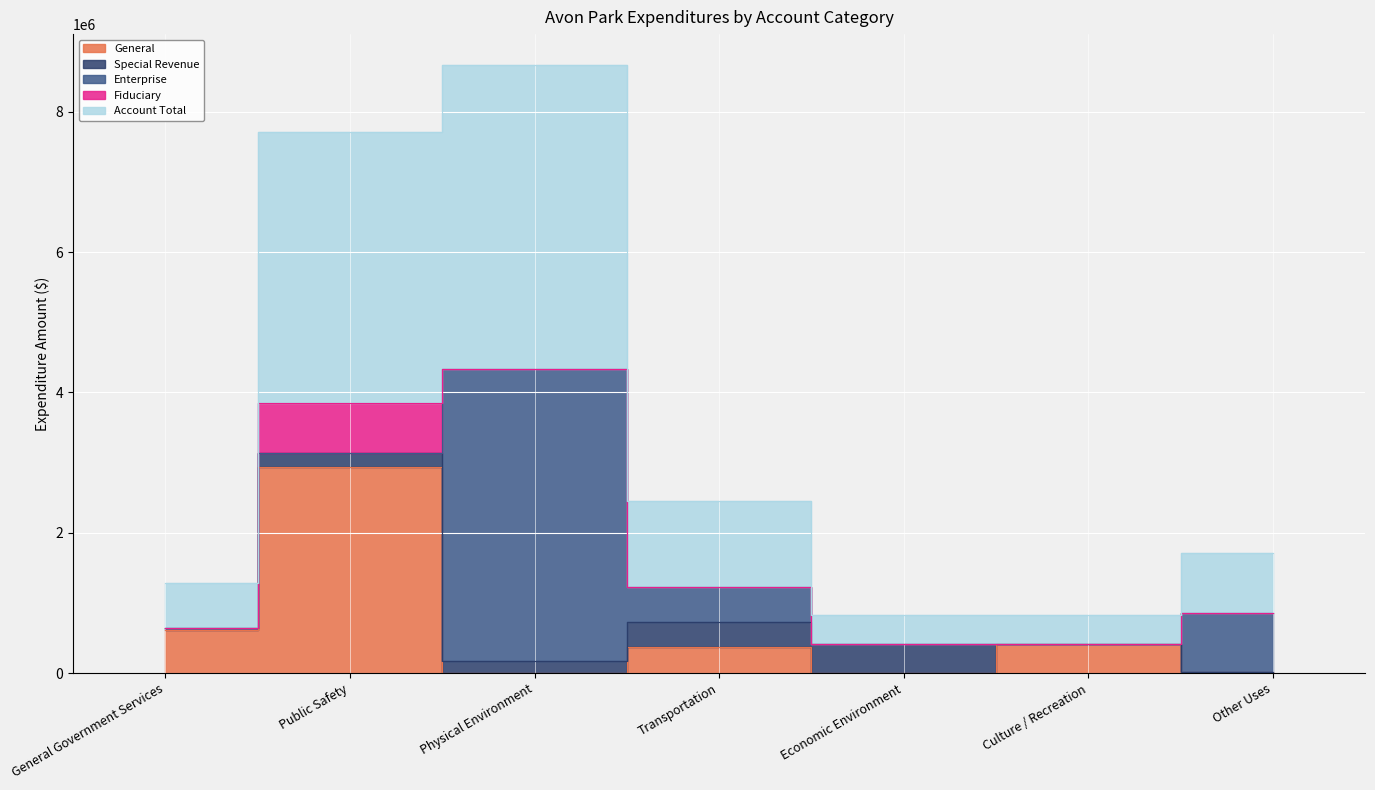

What is the average value of the Fiduciary series?

101695